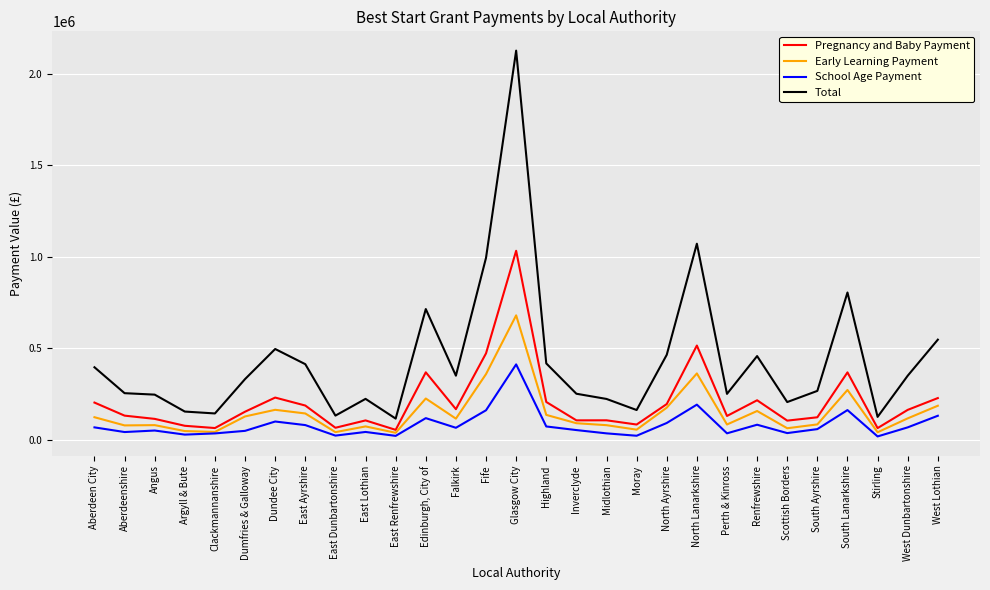

True or false: Early Learning Payment has a value of 124250 at Aberdeen City.

True